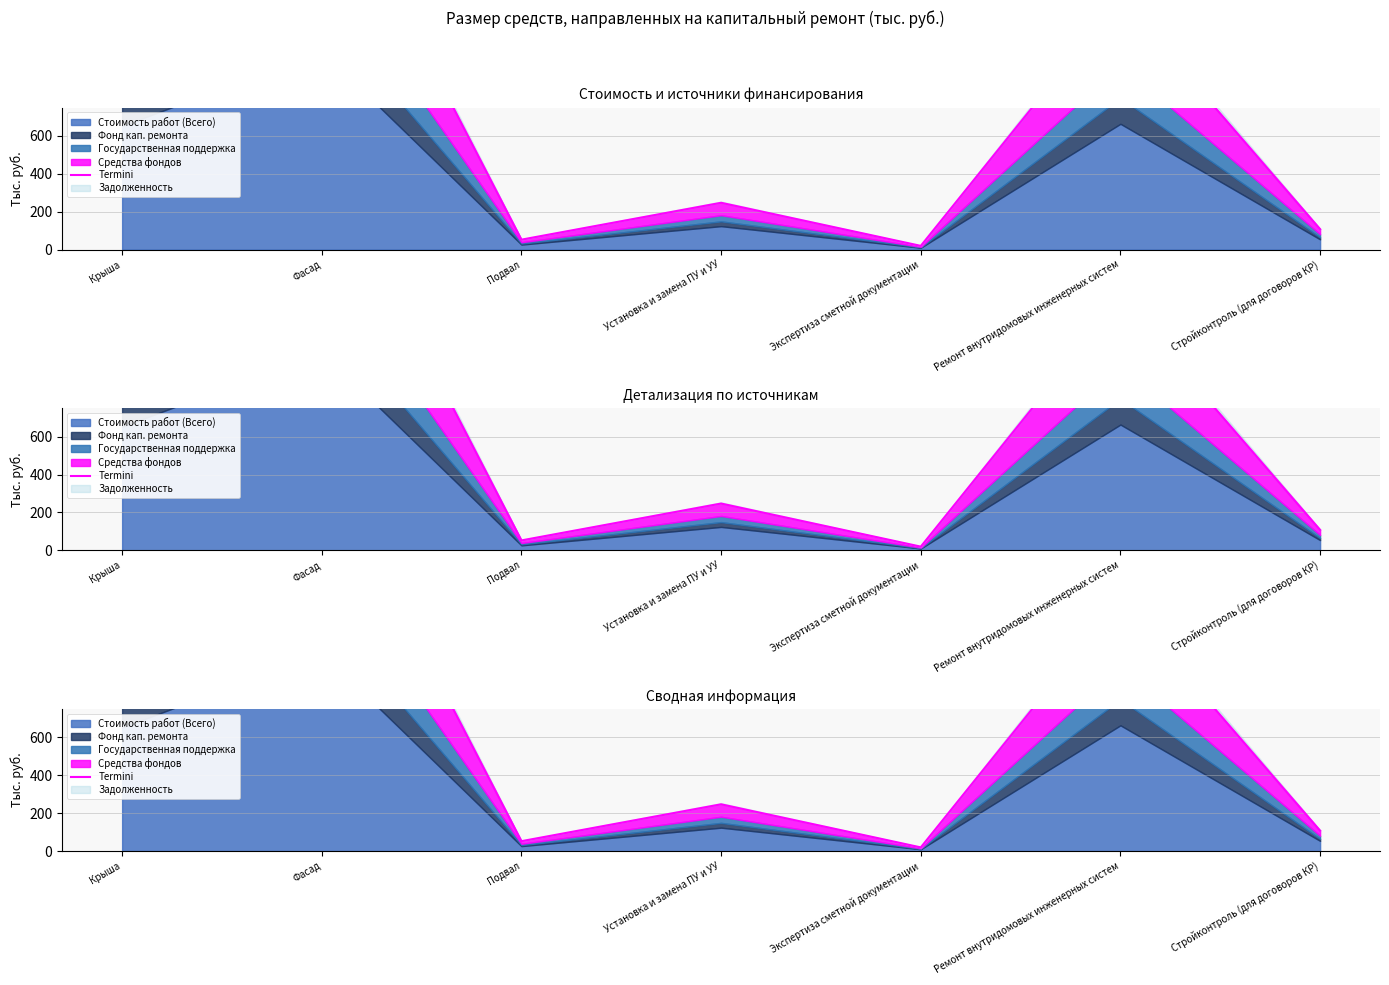

The chart shows a value of 52.3 at Подвал. True or false?

True